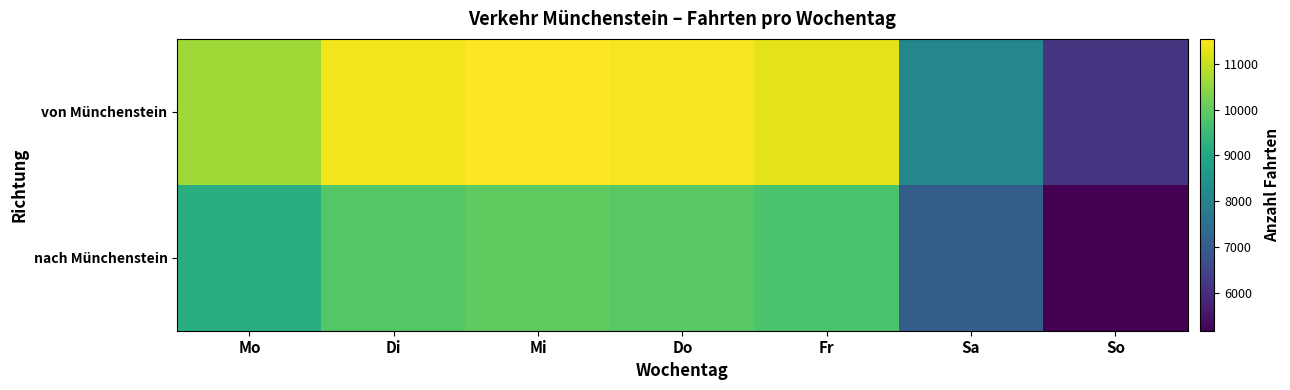

Reading right to left, list all the values displayed in this chart.

von Münchenstein: So=6151	Sa=8126	Fr=11286	Do=11446	Mi=11540	Di=11398	Mo=10624
nach Münchenstein: So=5176	Sa=7053	Fr=9741	Do=9918	Mi=9992	Di=9860	Mo=9181